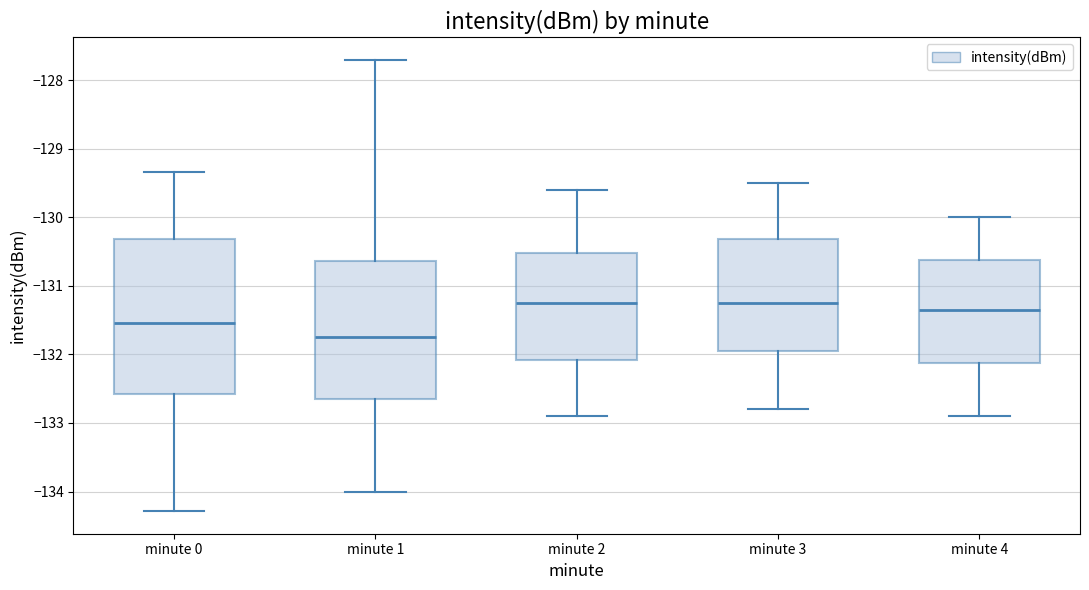

Where is the lower edge of the box for minute 3 on the y-axis? The values are not printed on the chart, so give them approximately, as read against the axis.

-131.9